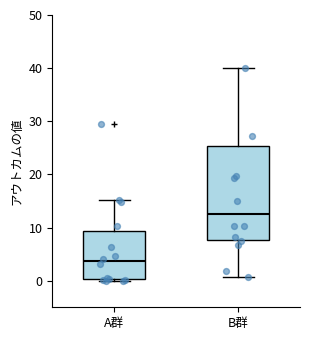

Which box is the tallest, from its lower edge to its upper edge?

B群